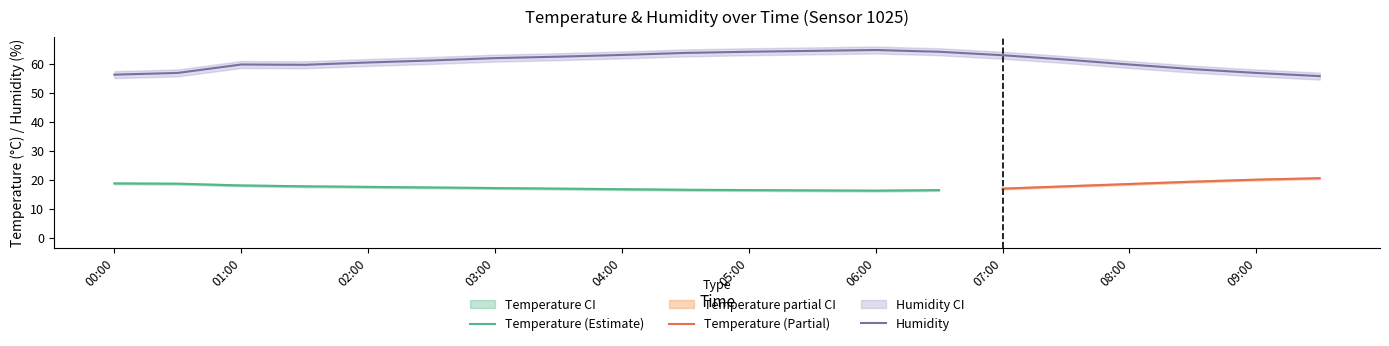

The value of Temperature (Estimate) at 01:00 is 25.7. True or false?

False